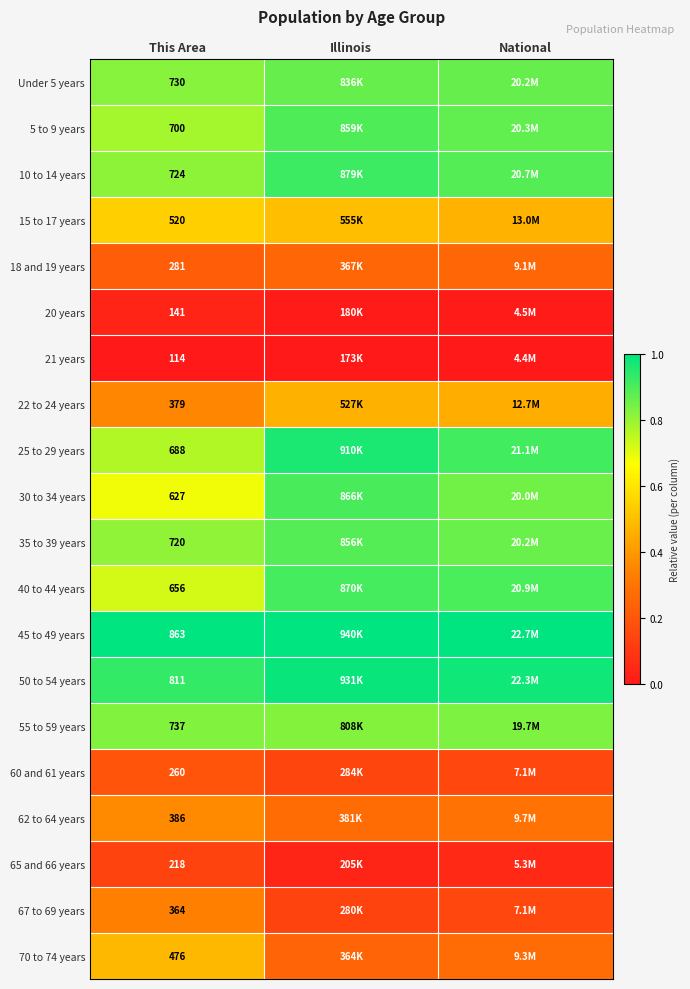

Which has a higher value, Illinois or This Area?

Illinois